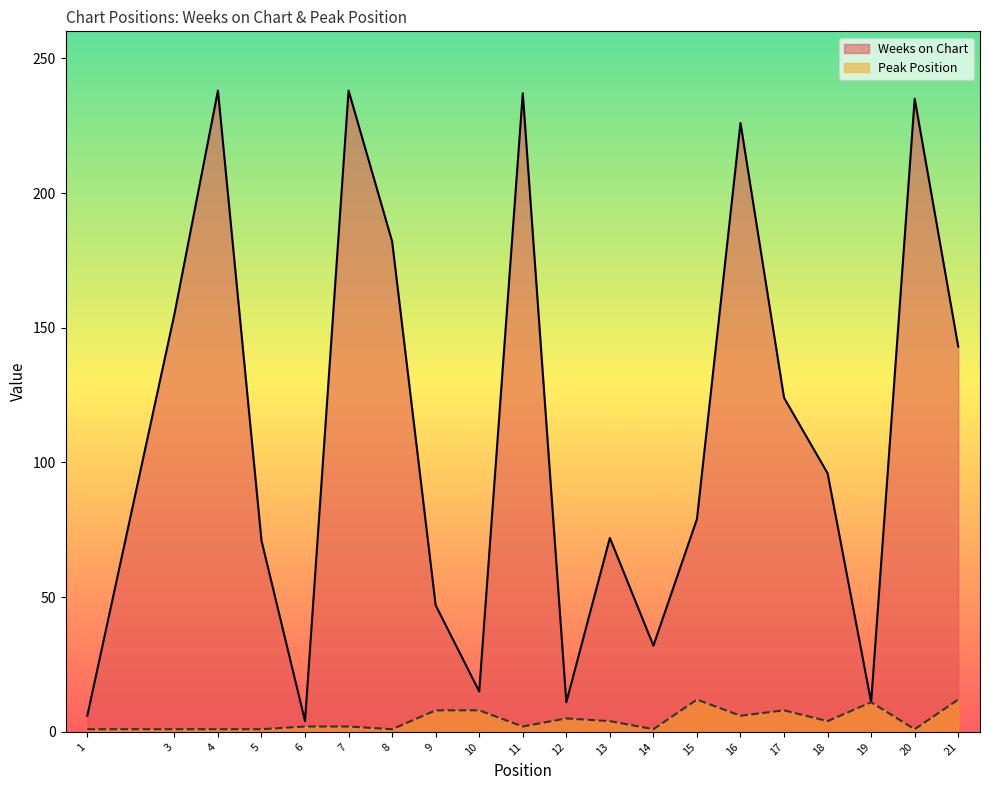

Reading right to left, transcribe all the data shown in this chart.

Weeks on Chart: 21=143	20=235	19=11	18=96	17=124	16=226	15=79	14=32	13=72	12=11	11=237	10=15	9=47	8=182	7=238	6=4	5=71	4=238	3=155	1=6
Peak Position: 21=12	20=1	19=11	18=4	17=8	16=6	15=12	14=1	13=4	12=5	11=2	10=8	9=8	8=1	7=2	6=2	5=1	4=1	3=1	1=1